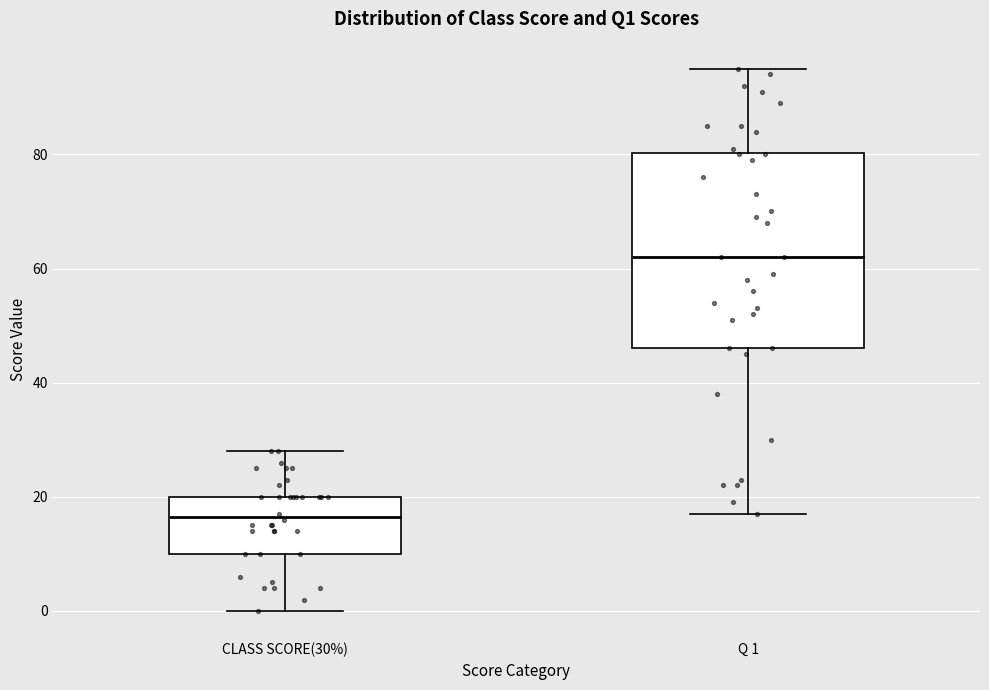

Which box's median line is the lowest?

CLASS SCORE(30%)